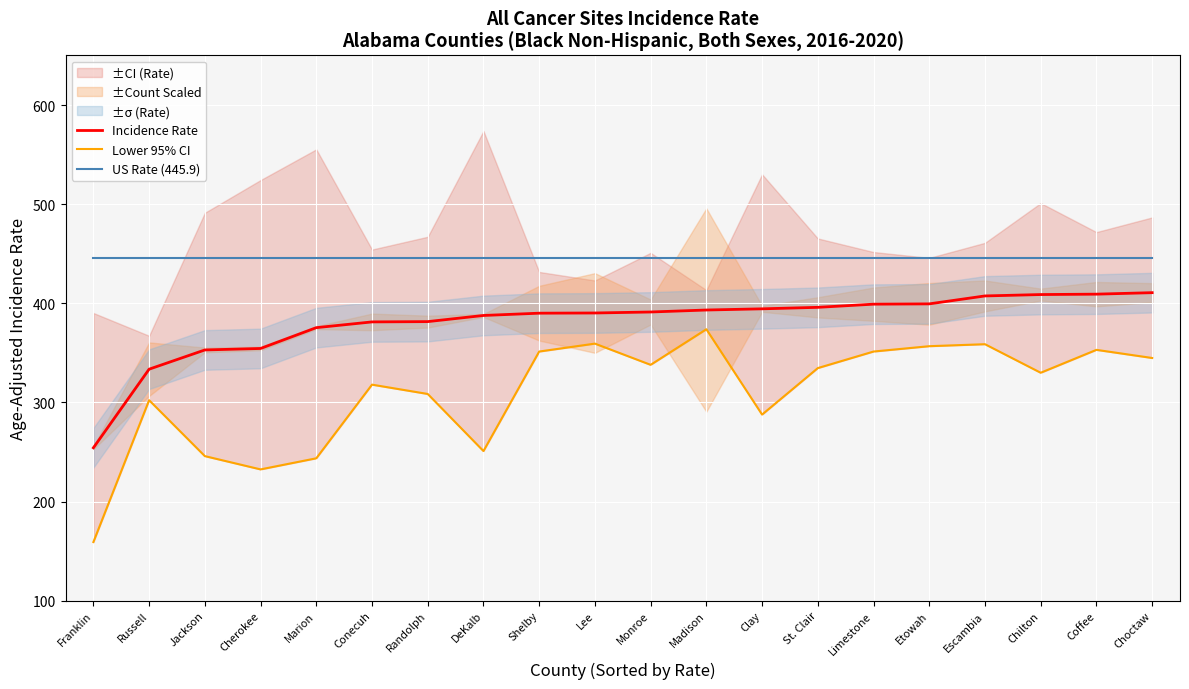

The US Rate (445.9) series shows 215.3 at Marion. True or false?

False